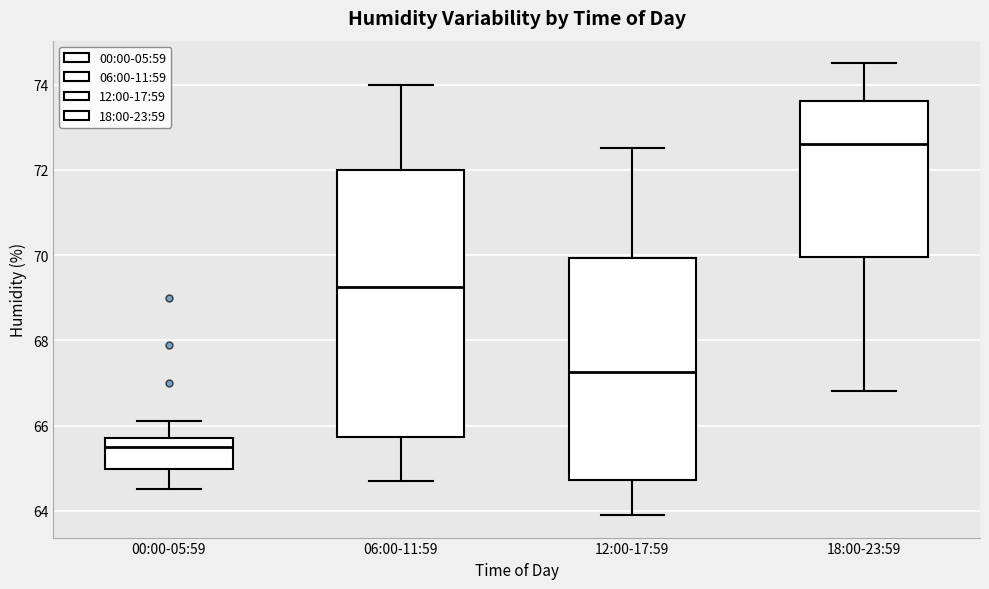

Which box's median line is the highest?

18:00-23:59